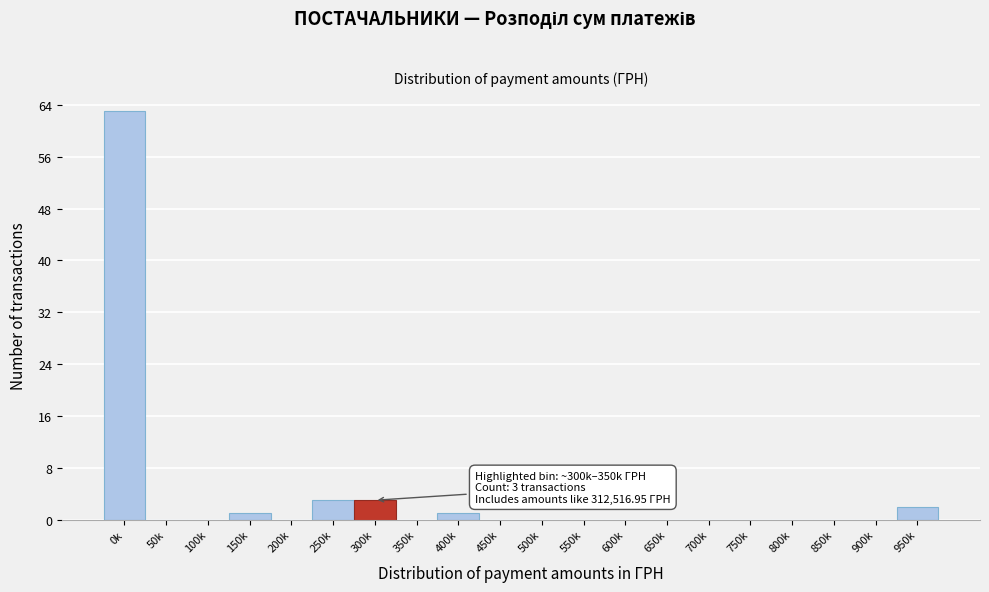

Reading left to right, list all the values displayed in this chart.

0k=63	50k=0	100k=0	150k=1	200k=0	250k=3	300k=3	350k=0	400k=1	450k=0	500k=0	550k=0	600k=0	650k=0	700k=0	750k=0	800k=0	850k=0	900k=0	950k=2